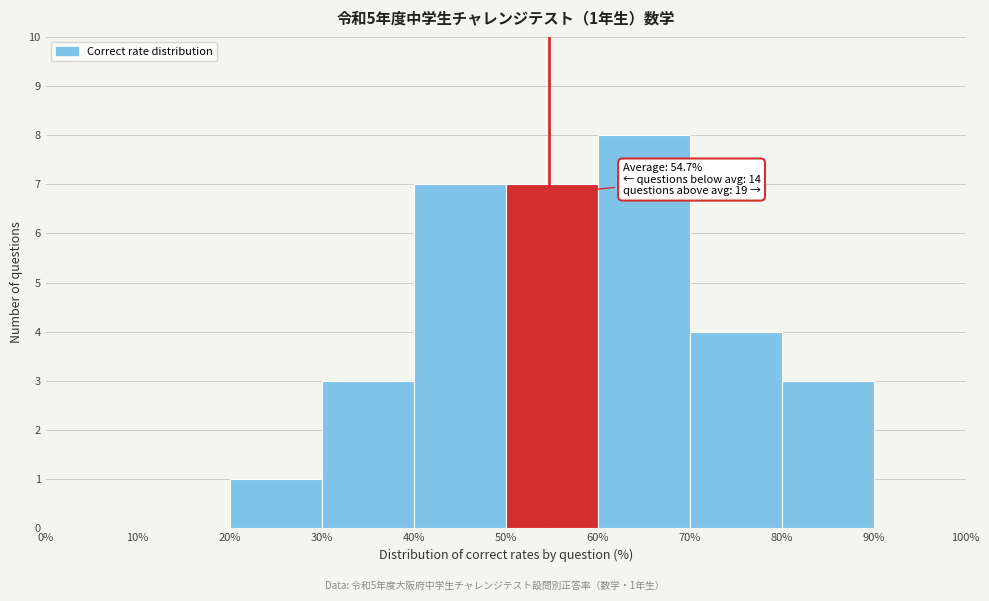

Which range on the x-axis has the tallest bar?

60% to 70%